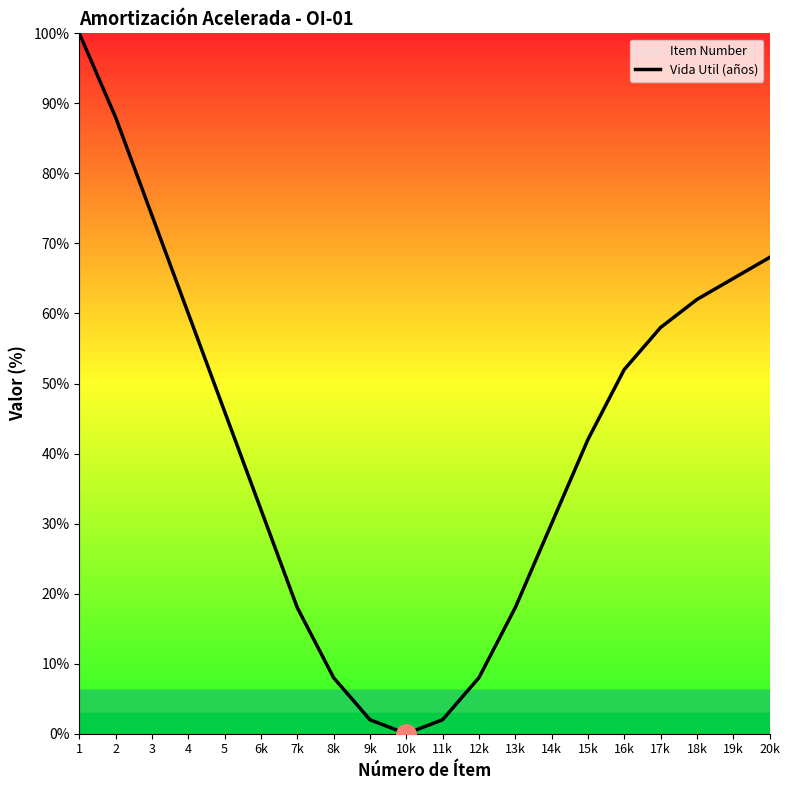

Reading left to right, extract all data points from this chart.

1=100	2=88	3=74	4=60	5=46	6k=32	7k=18	8k=8	9k=2	10k=0	11k=2	12k=8	13k=18	14k=30	15k=42	16k=52	17k=58	18k=62	19k=65	20k=68